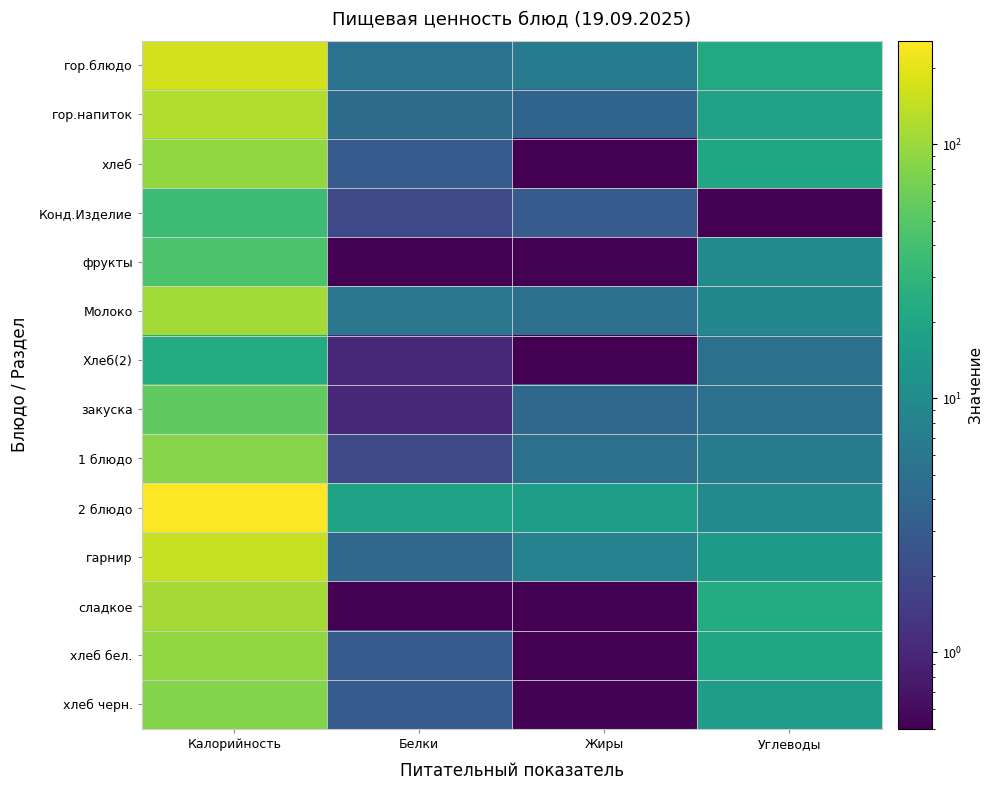

Reading left to right, what are all the values shown in this chart?

гор.блюдо: Калорийность=166.2	Белки=5.4	Жиры=6.4	Углеводы=22.0
гор.напиток: Калорийность=124.0	Белки=4.5	Жиры=3.7	Углеводы=18.0
хлеб: Калорийность=94.0	Белки=3.0	Жиры=0.3	Углеводы=20.0
Конд.Изделие: Калорийность=36.0	Белки=2.0	Жиры=3.0	Углеводы=0.0
фрукты: Калорийность=44.0	Белки=0.4	Жиры=0.0	Углеводы=10.0
Молоко: Калорийность=107.0	Белки=6.0	Жиры=5.0	Углеводы=9.0
Хлеб(2): Калорийность=23.0	Белки=1.0	Жиры=0.0	Углеводы=5.0
закуска: Калорийность=56.0	Белки=1.0	Жиры=4.0	Углеводы=5.0
1 блюдо: Калорийность=82.0	Белки=2.0	Жиры=5.0	Углеводы=7.0
2 блюдо: Калорийность=256.0	Белки=18.0	Жиры=16.0	Углеводы=10.0
гарнир: Калорийность=147.0	Белки=4.0	Жиры=8.0	Углеводы=15.0
сладкое: Калорийность=110.0	Белки=0.0	Жиры=0.0	Углеводы=23.0
хлеб бел.: Калорийность=94.0	Белки=3.0	Жиры=0.3	Углеводы=20.0
хлеб черн.: Калорийность=80.0	Белки=3.0	Жиры=0.5	Углеводы=16.0